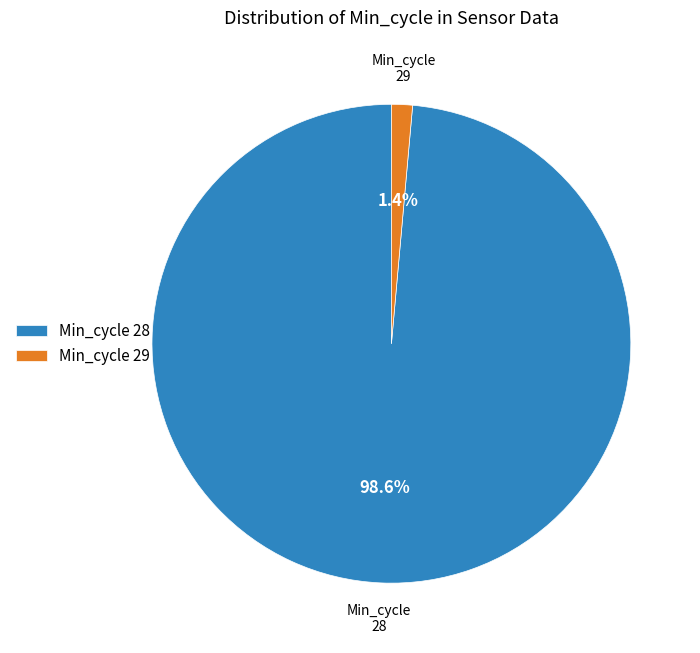

Which slice is the smallest?

Min_cycle 29